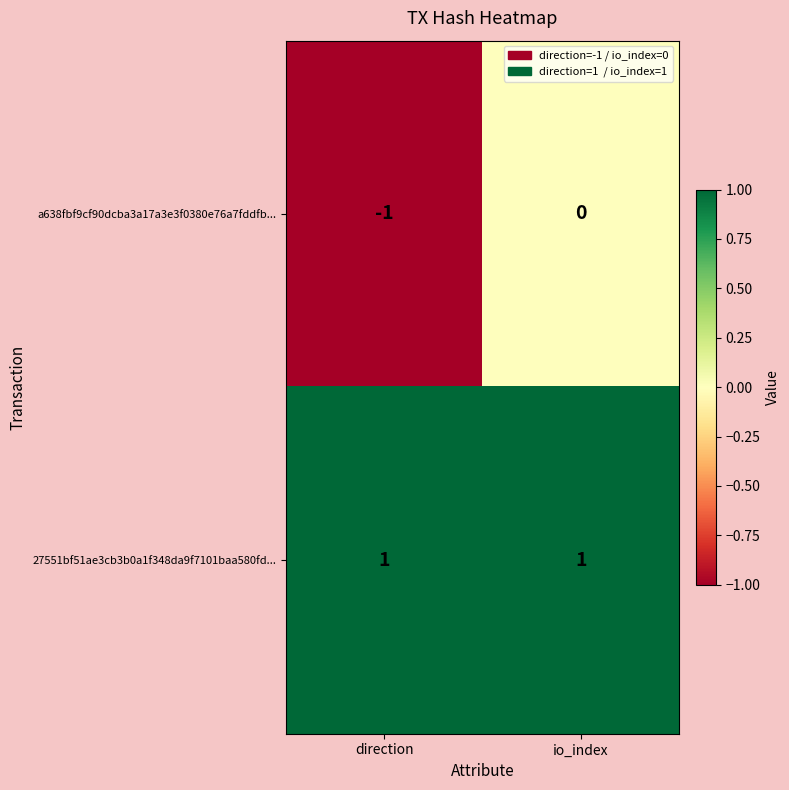

Reading left to right, extract all data points from this chart.

a638fbf9cf90dcba3a17a3e3f0380e76a7fddfb...: -1	0
27551bf51ae3cb3b0a1f348da9f7101baa580fd...: 1	1